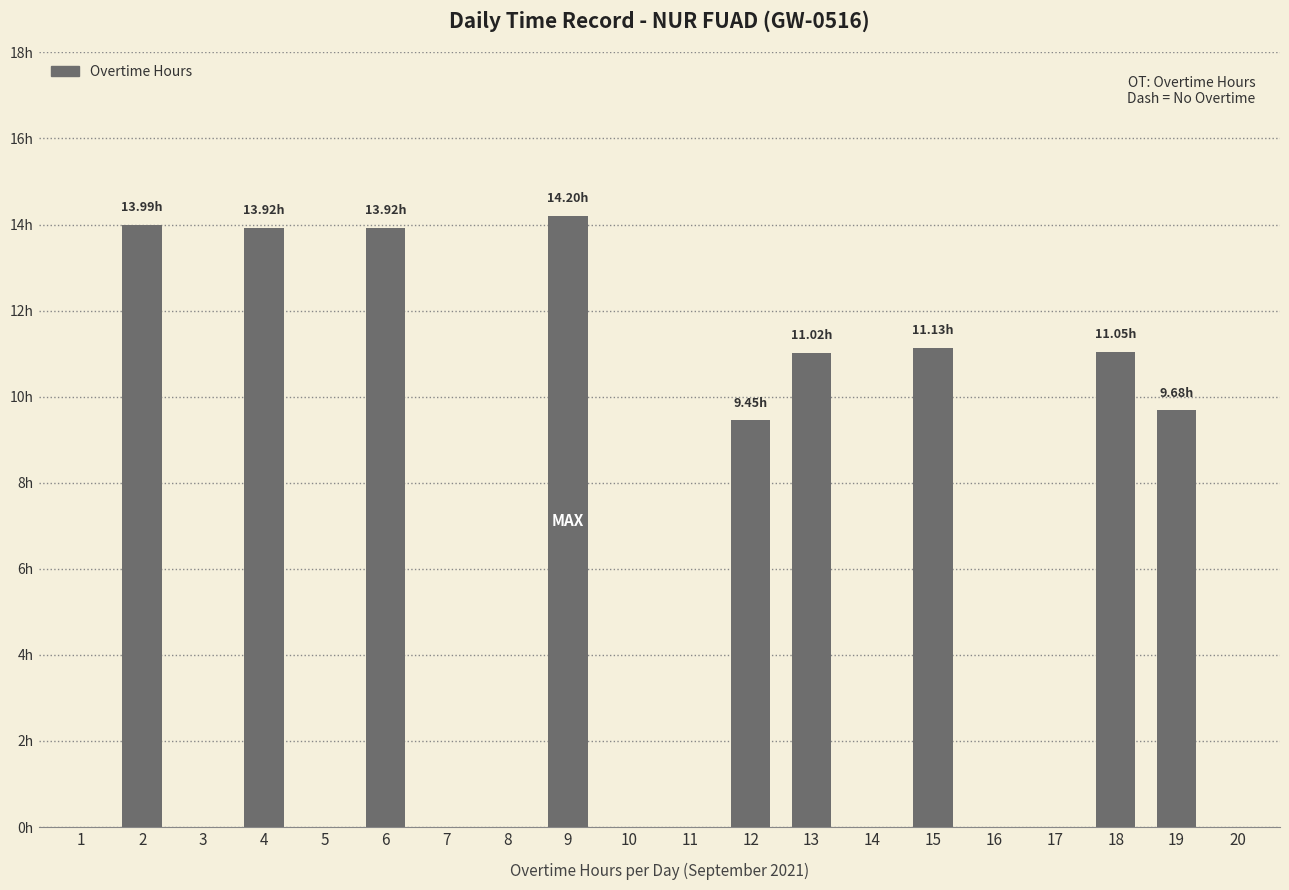

Are the bars horizontal?

No